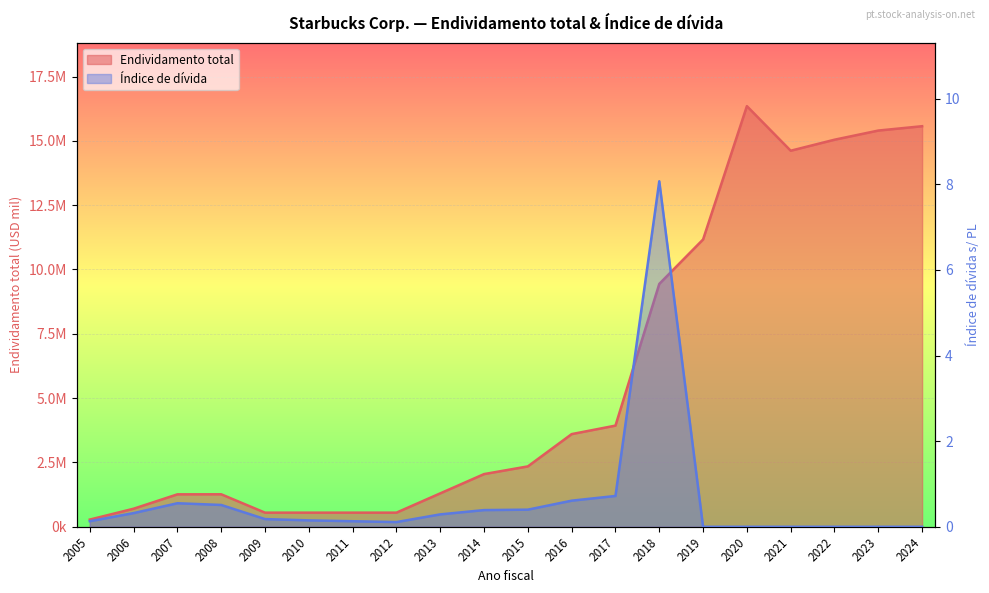

Count the number of categories in the chart.

20